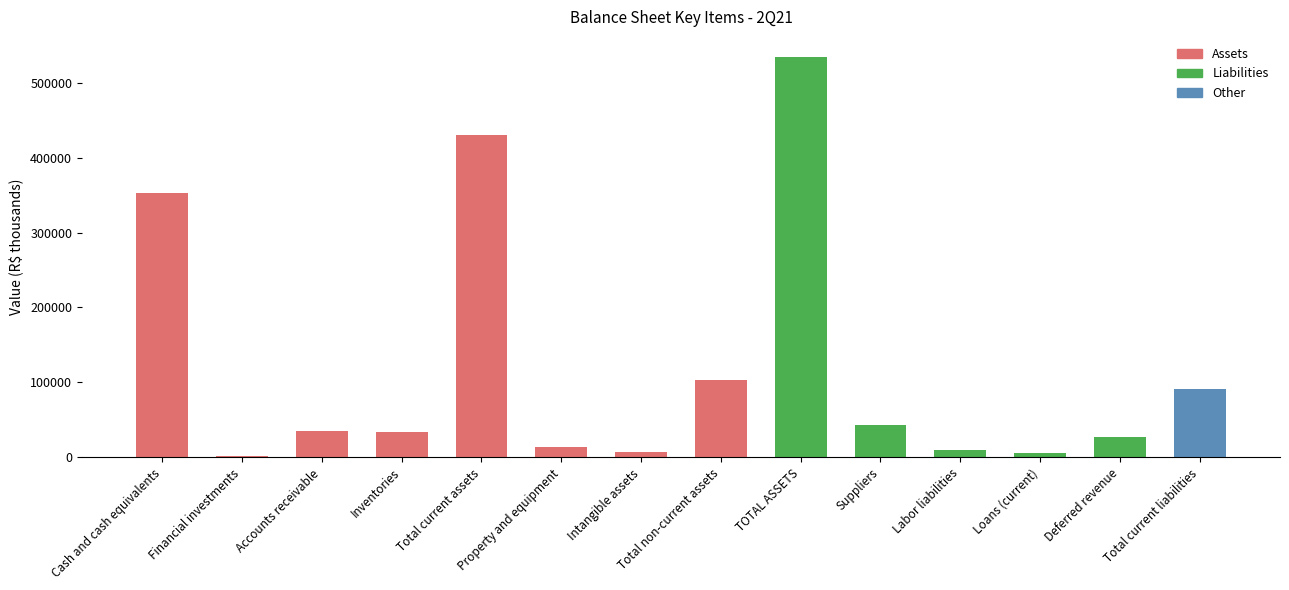

The chart shows a value of 6622 at Intangible assets. True or false?

True